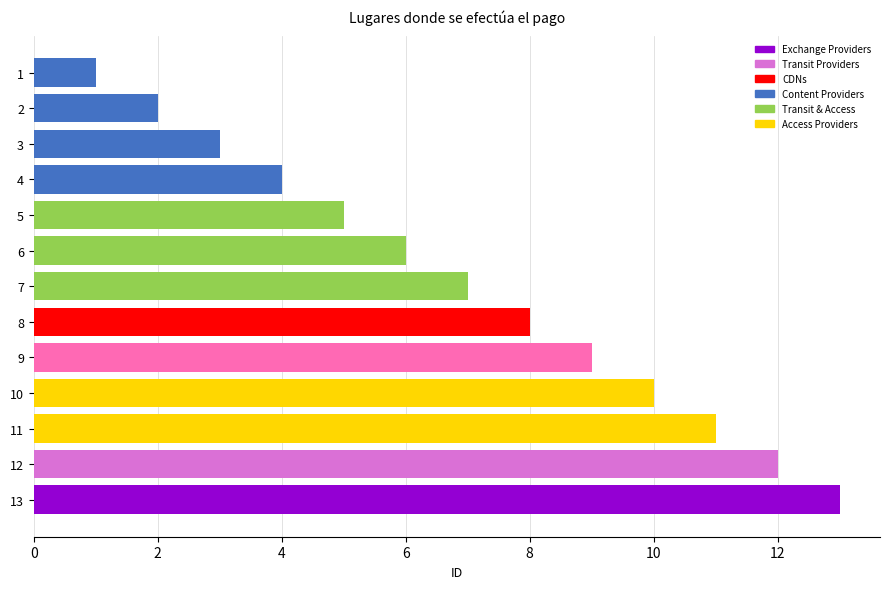

At which category does the chart reach its peak across all series?

13